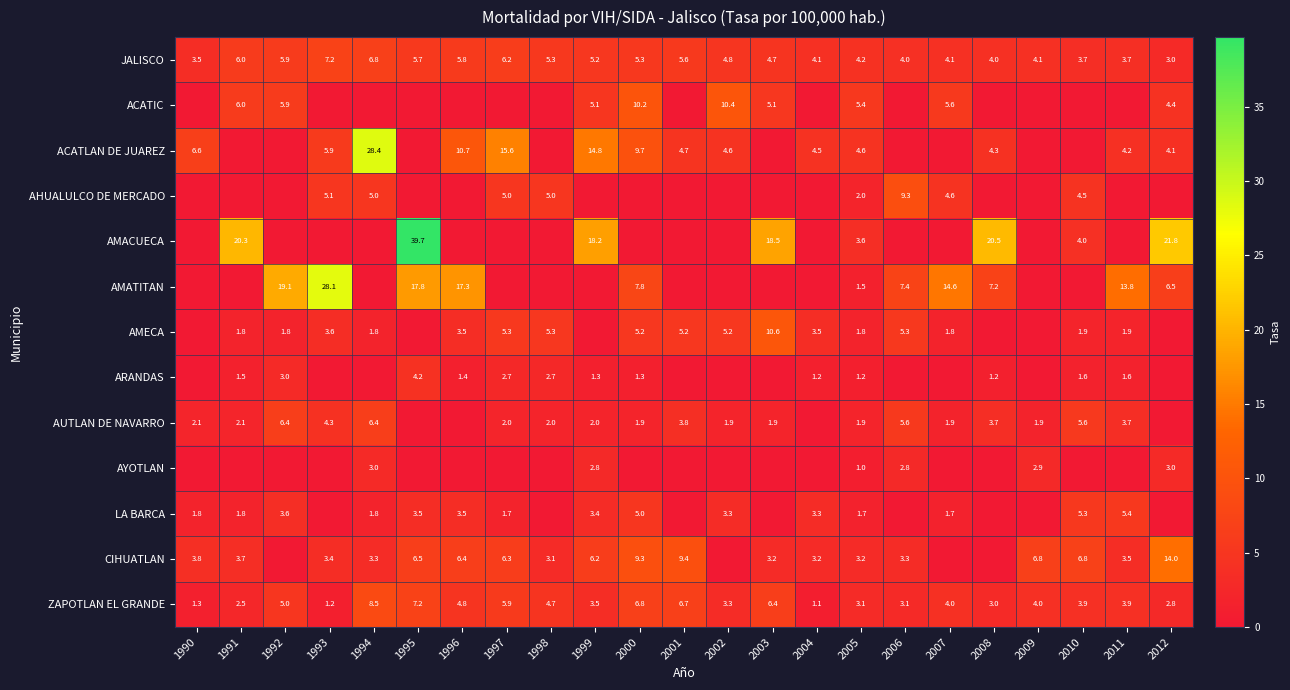

Is it true that ACATLAN DE JUAREZ equals 28.4 at 1994?

True